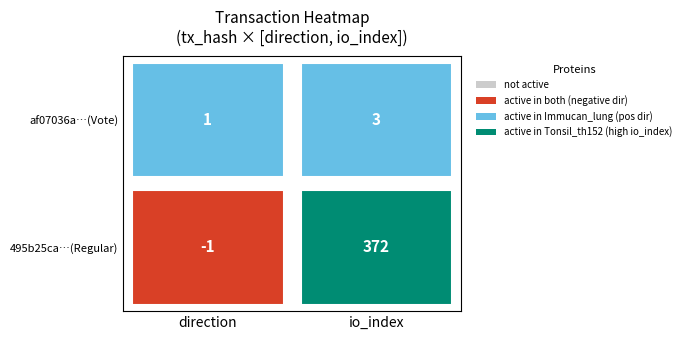

What is the difference between the maximum and minimum values in the af07036a1a8295ae4a68d6cd2c739b4e9b6102b series?

2